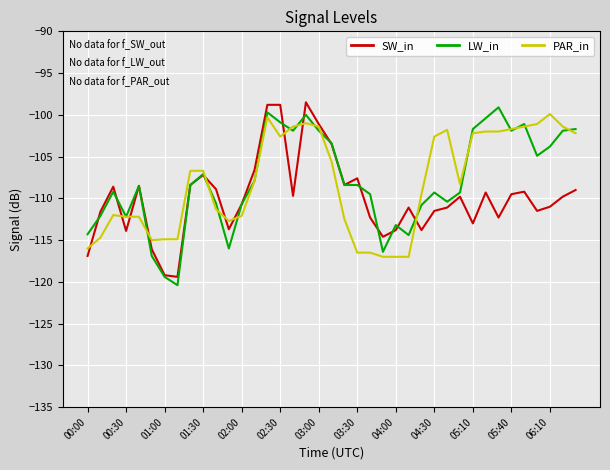

What is the highest value of the LW_in series?

-99.1